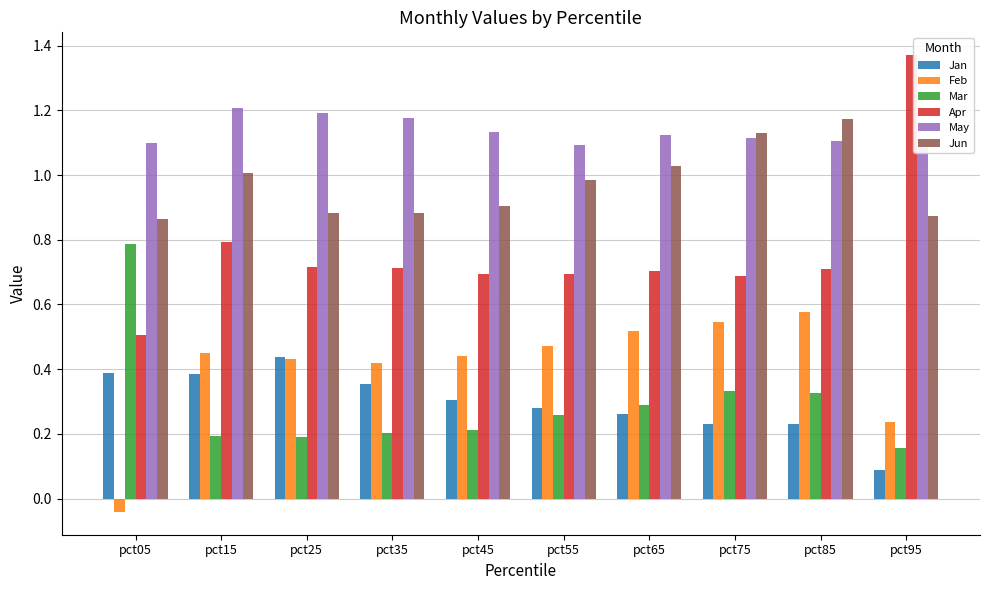

What is the approximate value of May at pct45?

1.1